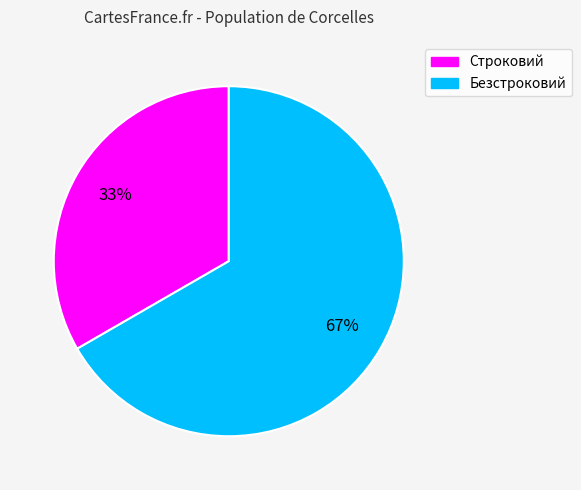

Which category accounts for the majority?

Безстроковий